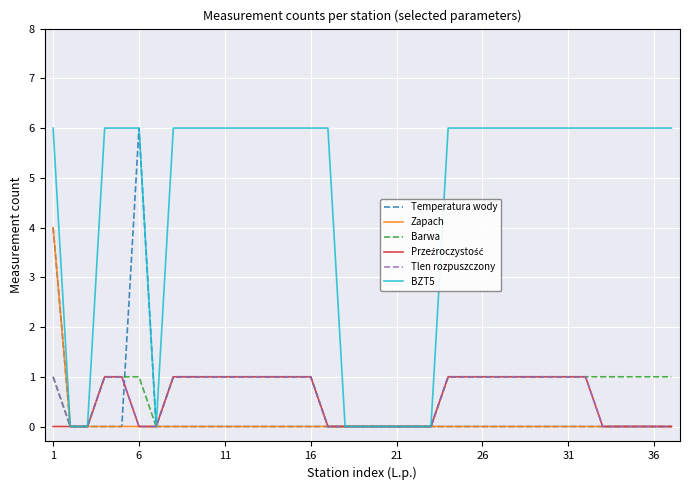

Which series has the largest total across all categories?

BZT5